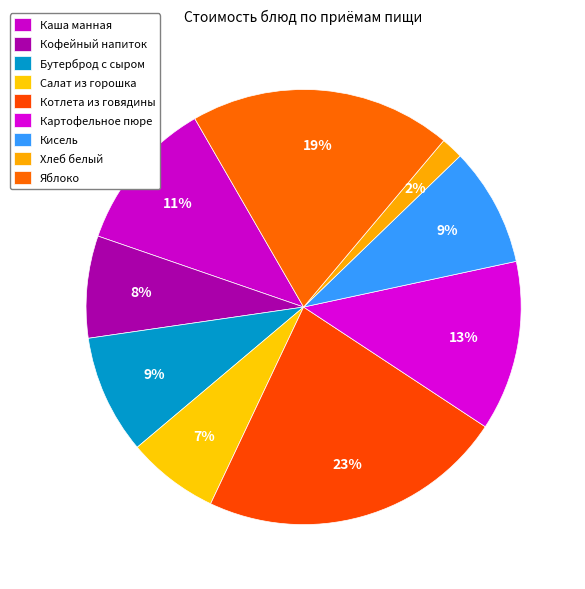

Is it true that Хлеб белый is 1% of the pie?

False